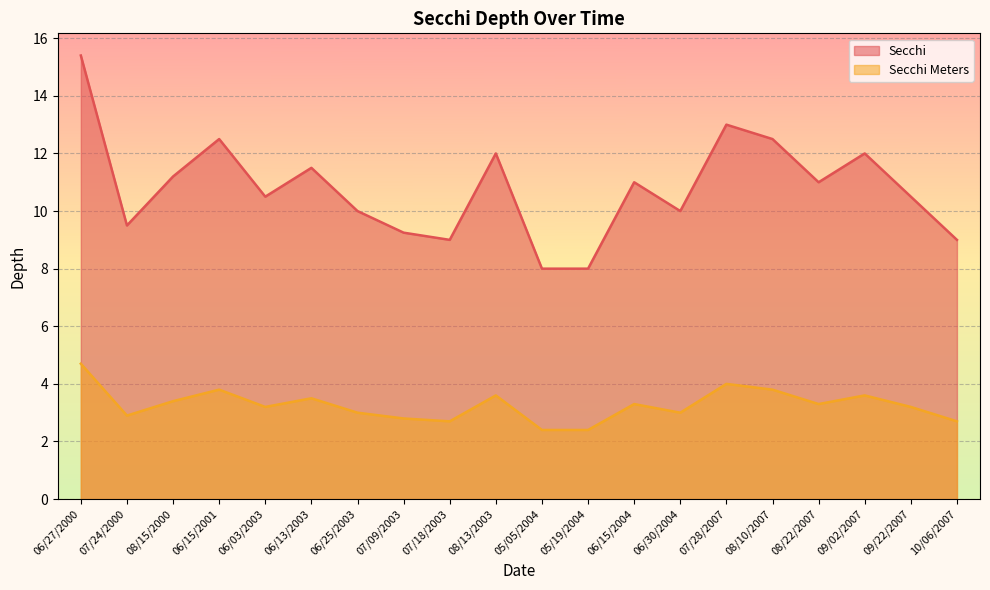

True or false: Secchi has more than 1 interior local peaks.

True